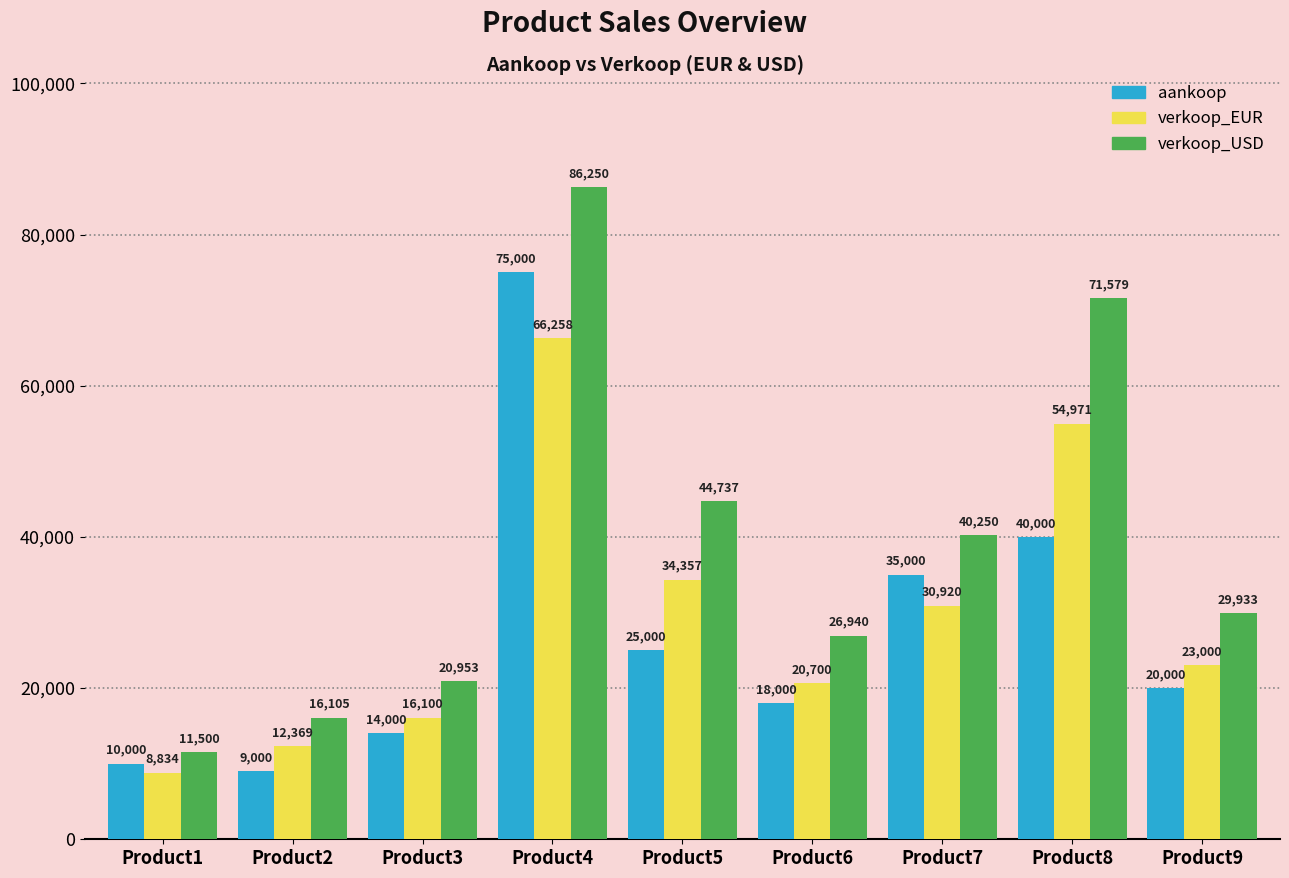

Which category has the lowest value across all series?

Product1